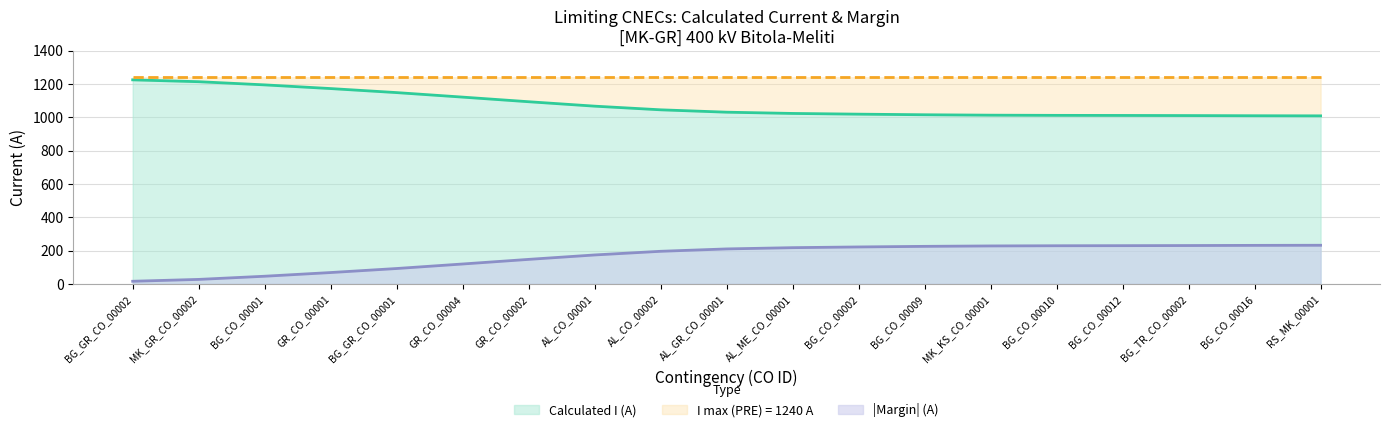

True or false: Margin (A) and Calculated I (A) intersect in this chart.

False